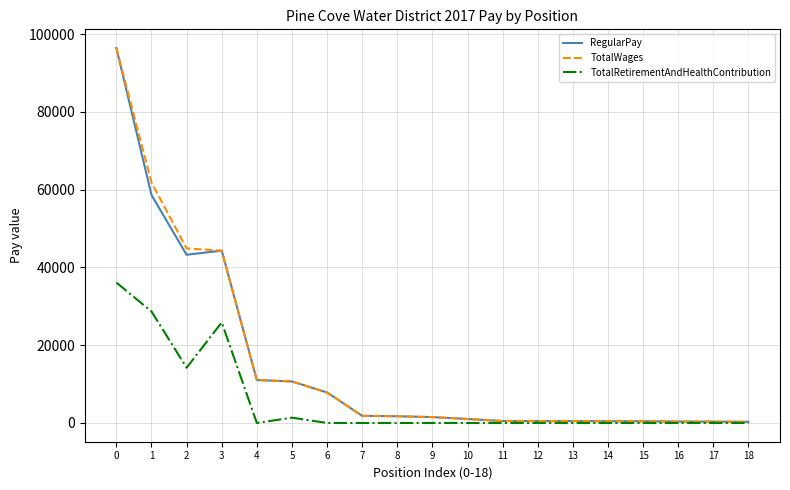

Is the value of TotalRetirementAndHealthContribution at 7 greater than the value of RegularPay at 0?

No